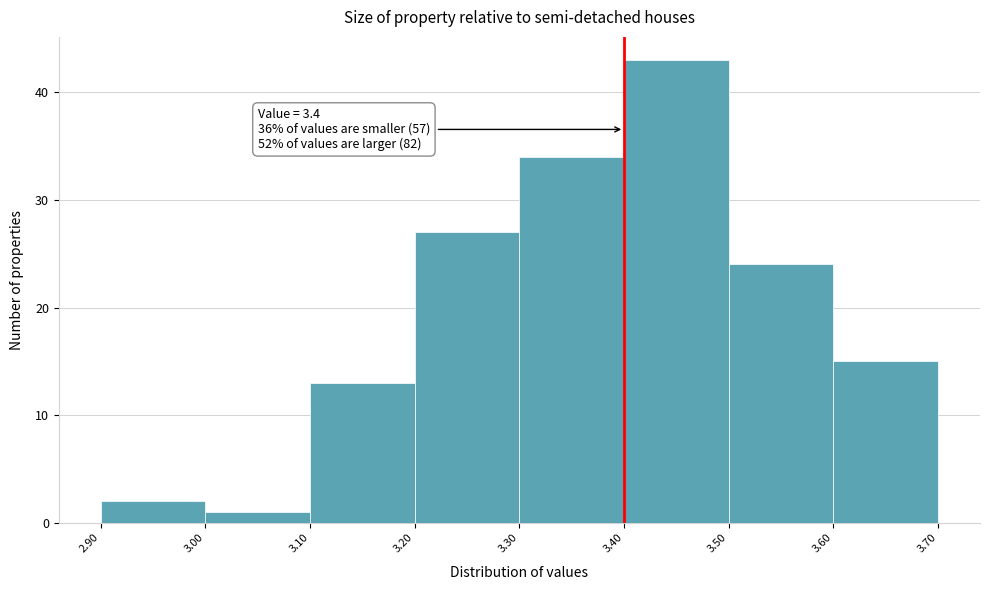

Which range on the x-axis has the tallest bar?

3.40 to 3.50